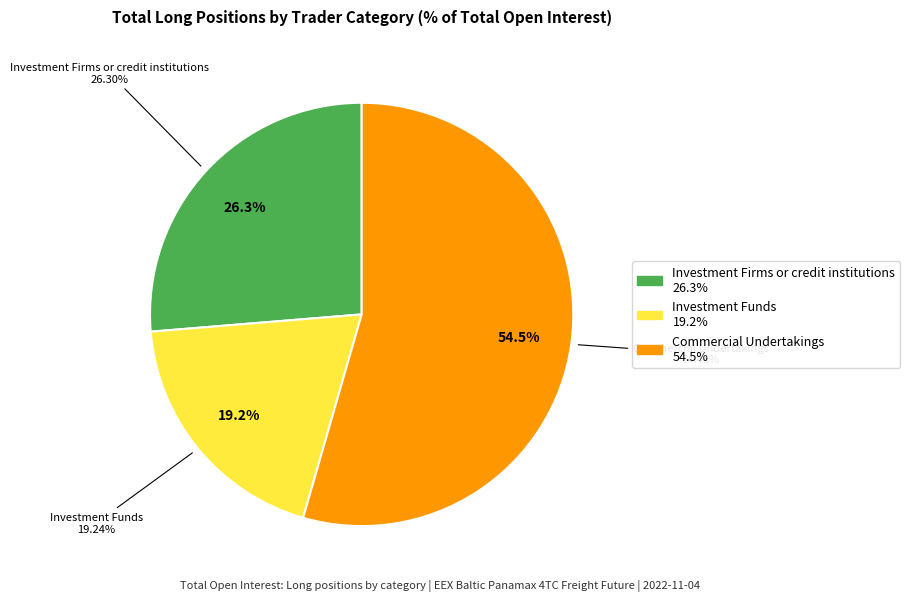

Which slice is the smallest?

Investment Funds